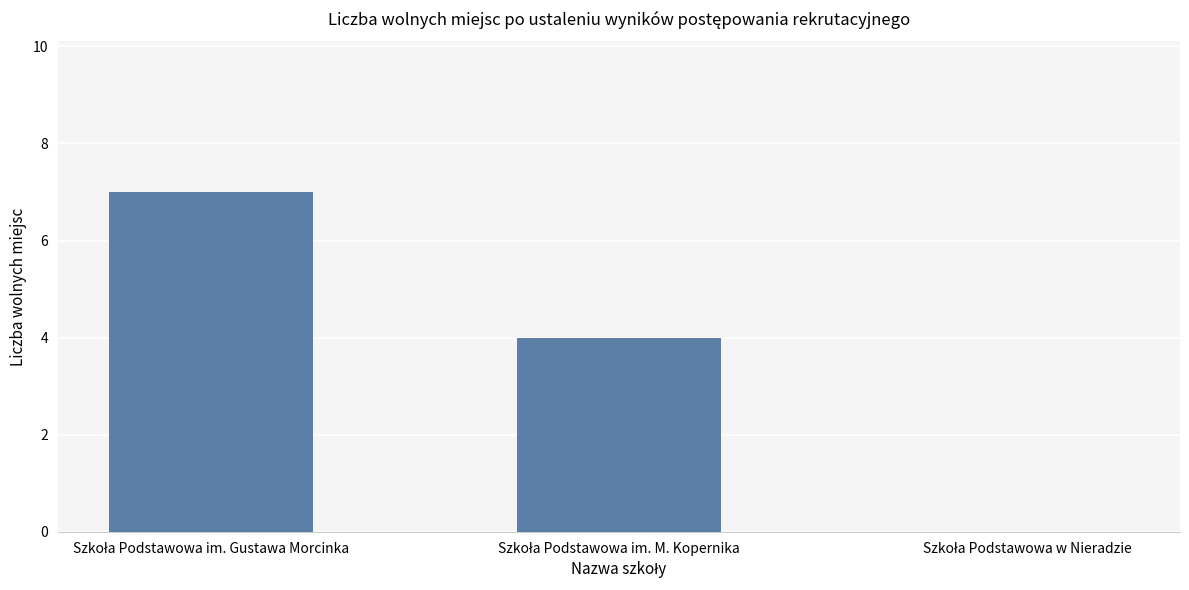

Are the bars horizontal?

No